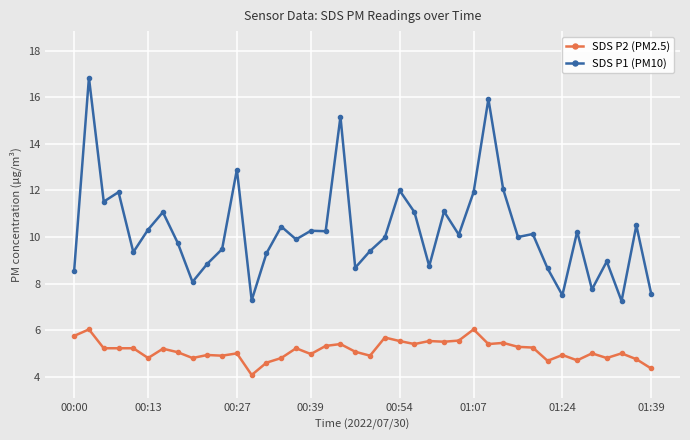

What is the value of the SDS P1 (PM10) point at the 20th from the left?

8.7